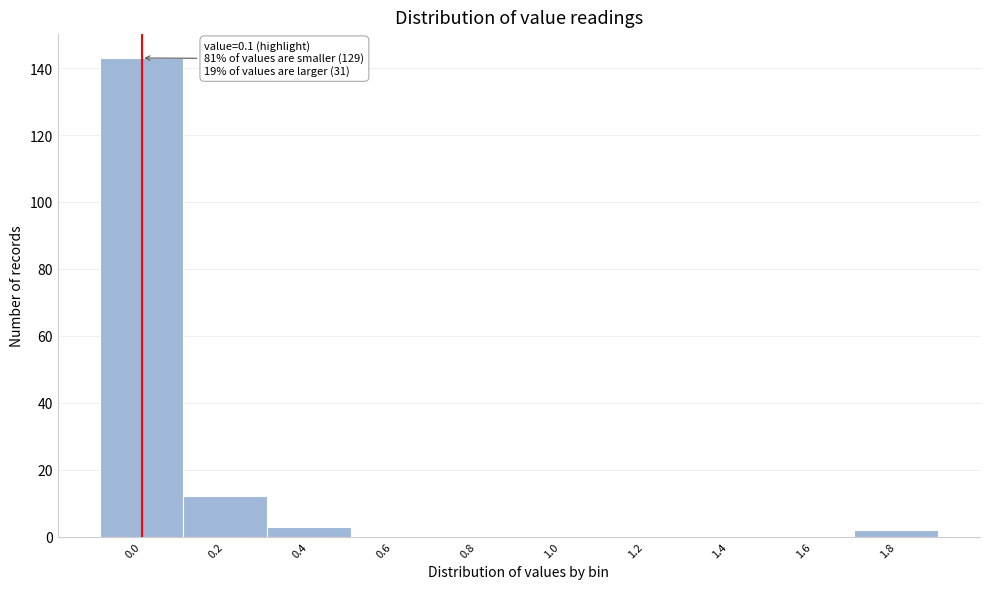

Reading right to left, what are all the values shown in this chart?

1.8=2	1.6=0	1.4=0	1.2=0	1.0=0	0.8=0	0.6=0	0.4=3	0.2=12	0.0=143